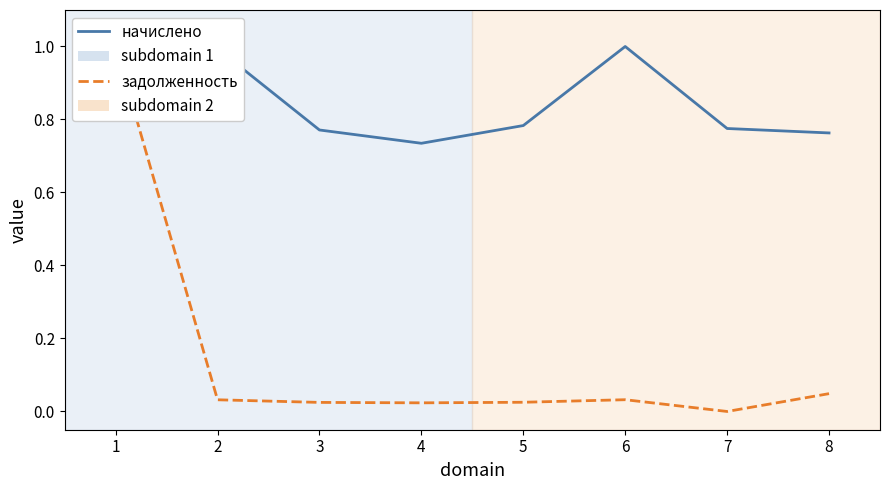

What is the difference between the highest and lowest values at 8?

0.7